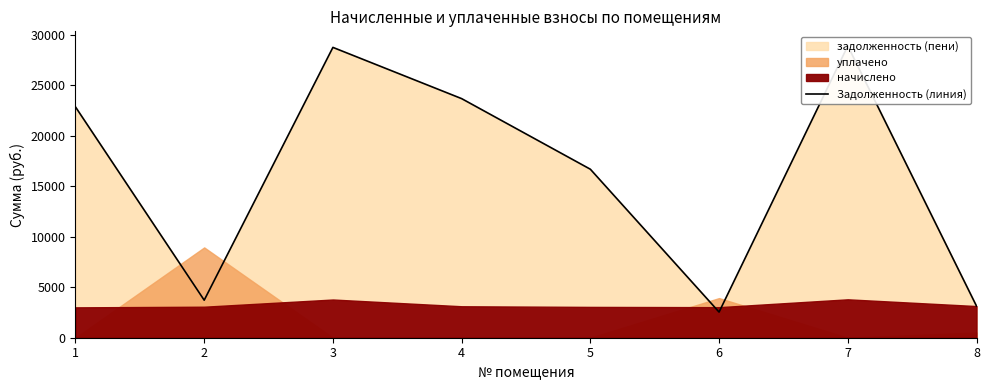

What is the sum of all values?

130275.0